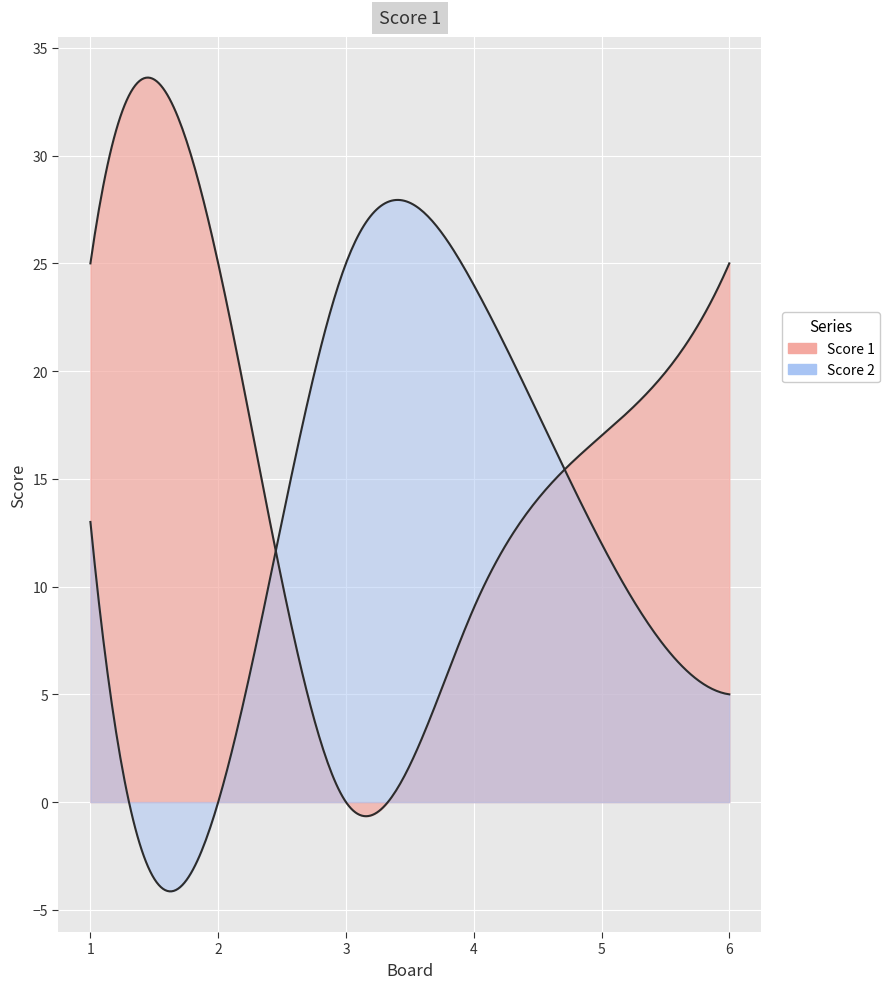

How many interior local valleys does the Score 2 series have?

1